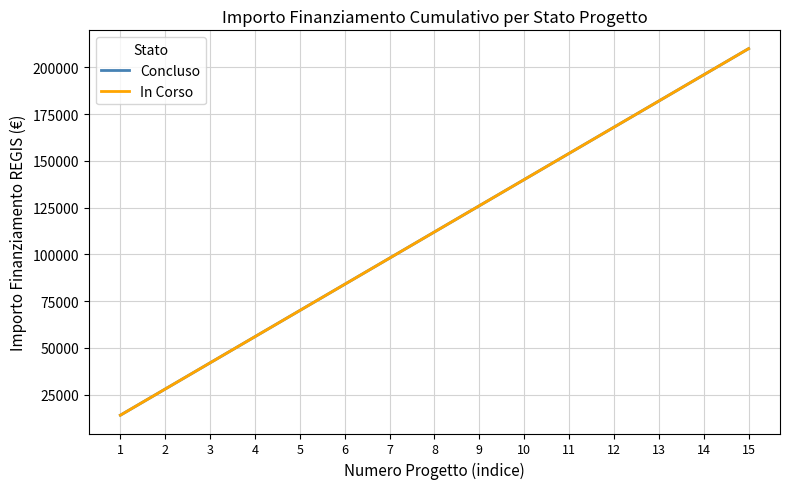

The In Corso series shows 42000 at 3. True or false?

True